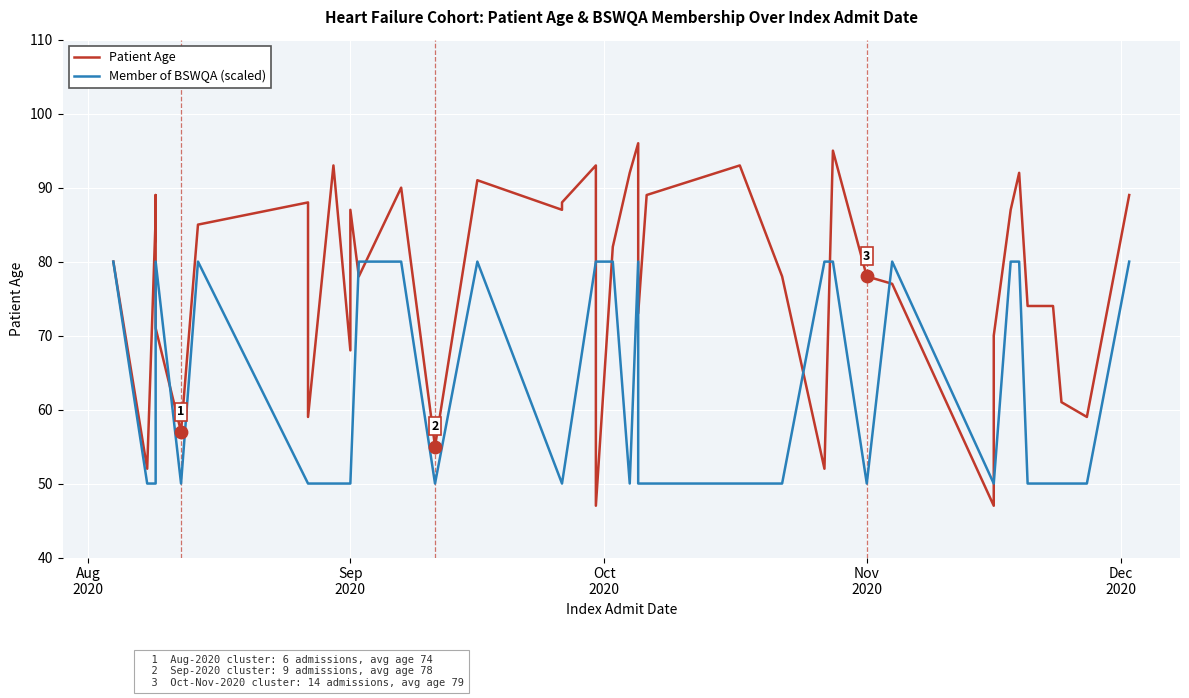

Which series reaches the minimum Y coordinate?

Patient Age